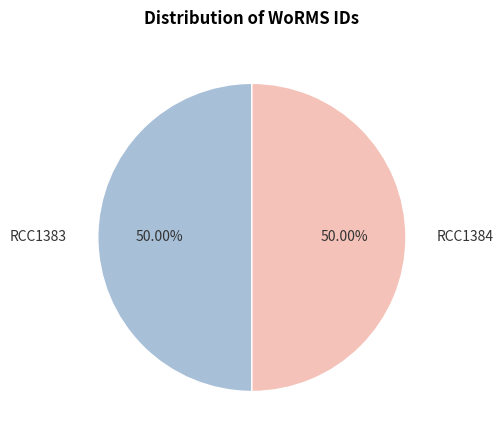

Combined, do RCC1383 and RCC1384 account for over 50%?

Yes